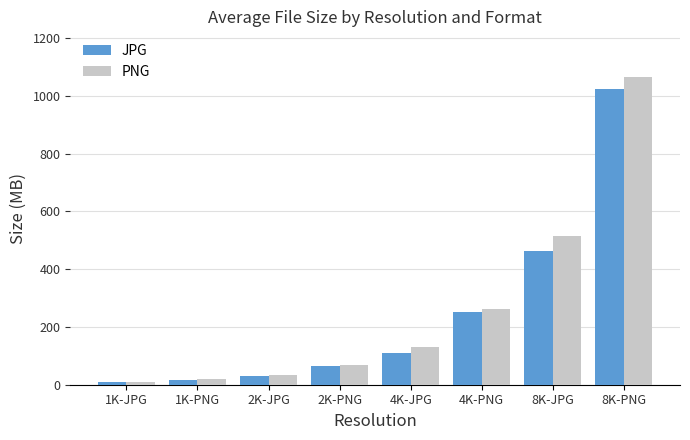

Reading left to right, extract all data points from this chart.

JPG: 1K-JPG=8.1	1K-PNG=17.3	2K-JPG=28.5	2K-PNG=64.6	4K-JPG=108.7	4K-PNG=251.6	8K-JPG=461.5	8K-PNG=1024.8
PNG: 1K-JPG=9.2	1K-PNG=18.3	2K-JPG=32.7	2K-PNG=67.4	4K-JPG=129.8	4K-PNG=261.2	8K-JPG=514.9	8K-PNG=1063.4